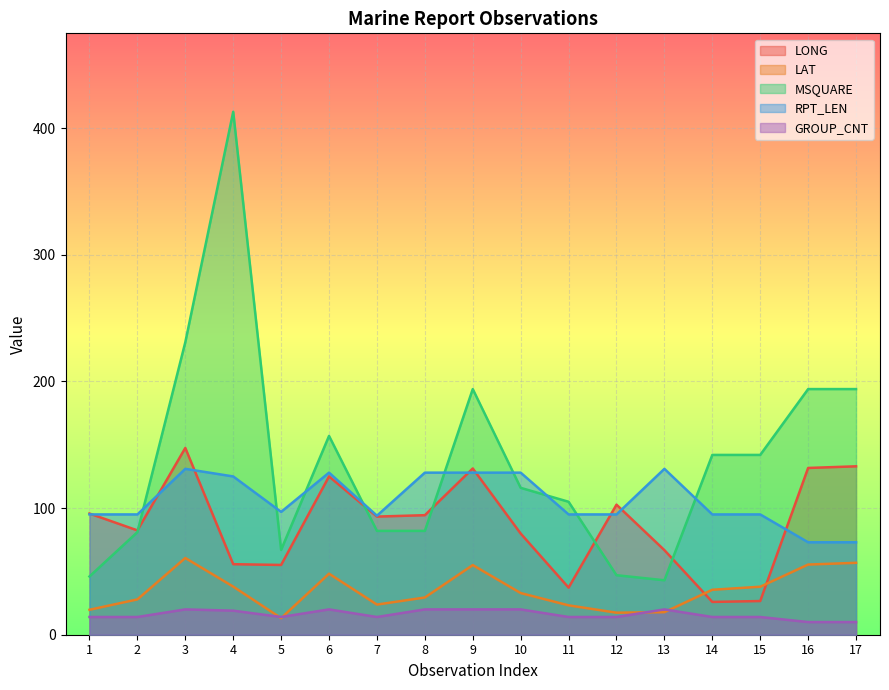

At which label is RPT_LEN closest to 102?

5